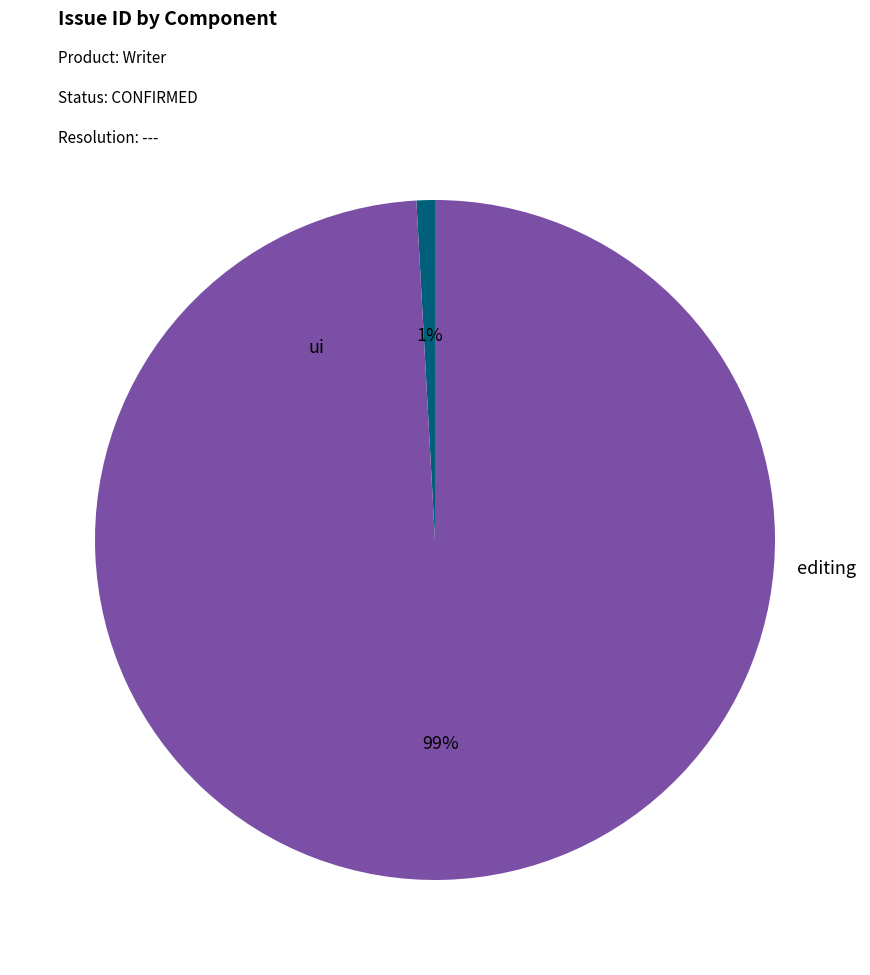

Combined, do ui and editing account for over 50%?

Yes